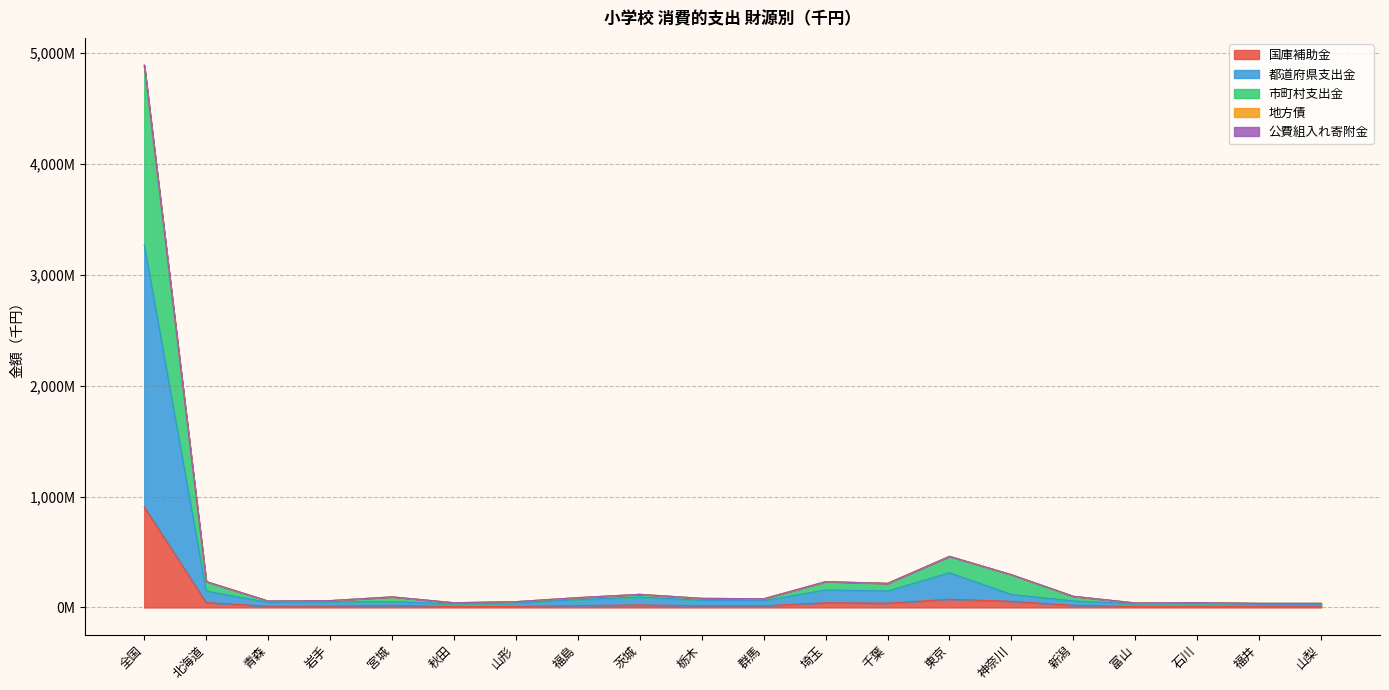

How many series are shown in this chart?

5